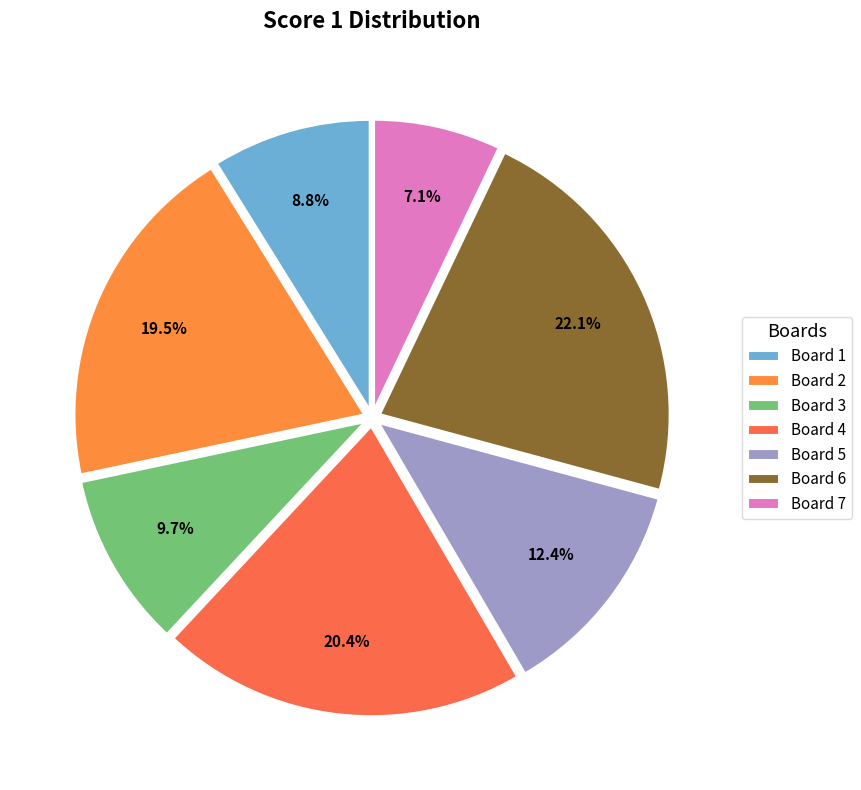

To the nearest percent, what is the difference between the largest and smallest slice percentages?

15%